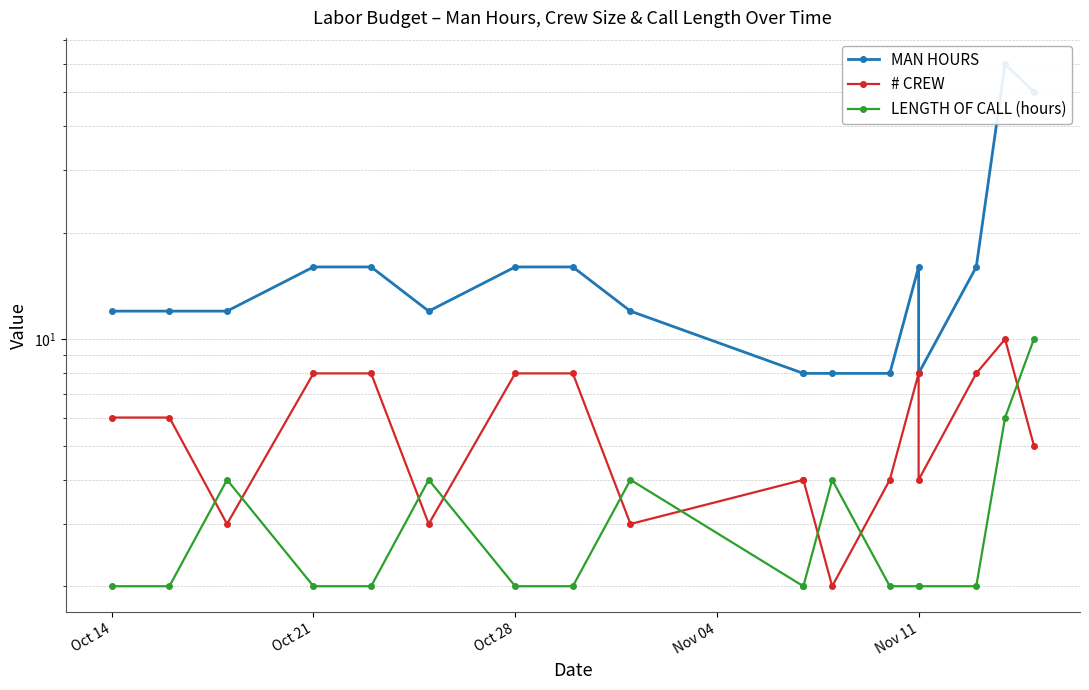

What are all the series names shown in the legend?

MAN HOURS, # CREW, LENGTH OF CALL (hours)